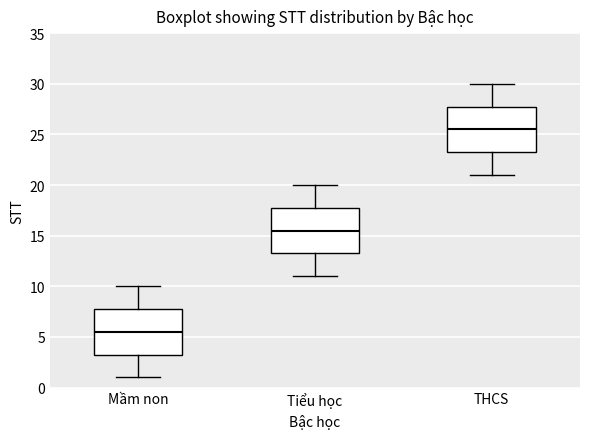

Where does the median line of the box for Tiểu học sit on the y-axis? The values are not printed on the chart, so give them approximately, as read against the axis.

15.5